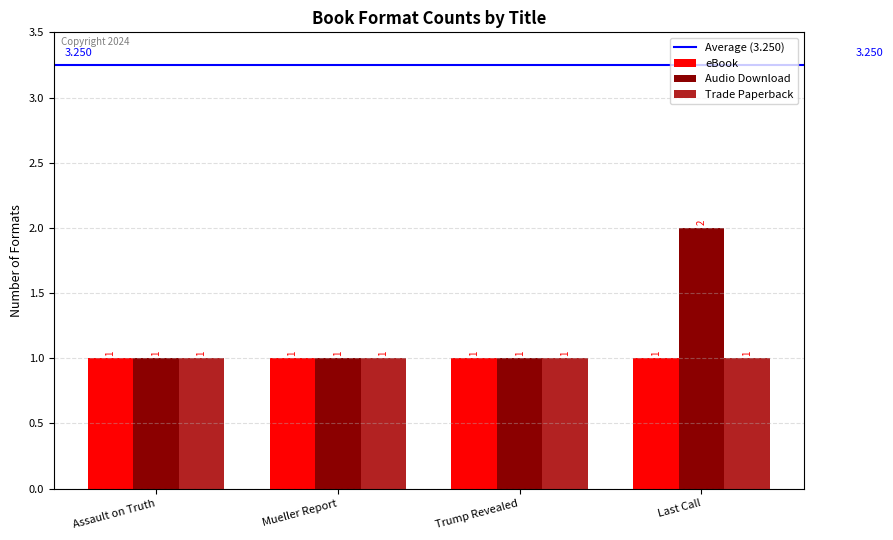

What is the greatest value displayed?

2